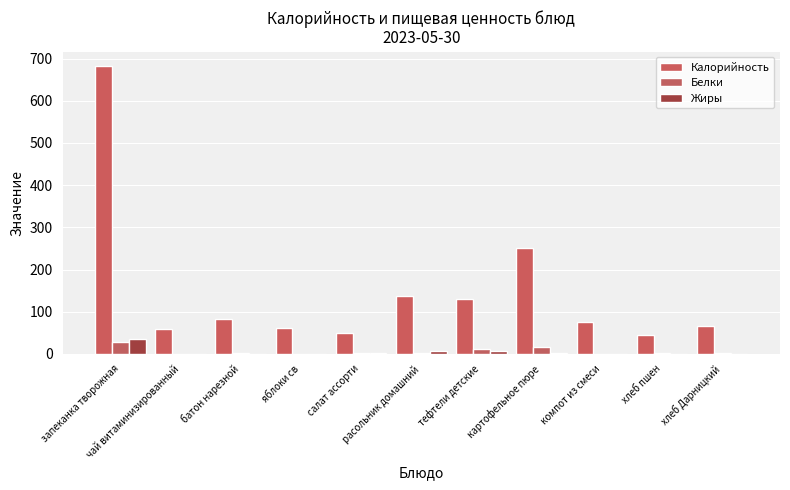

What is the highest value of the Белки series?

28.1